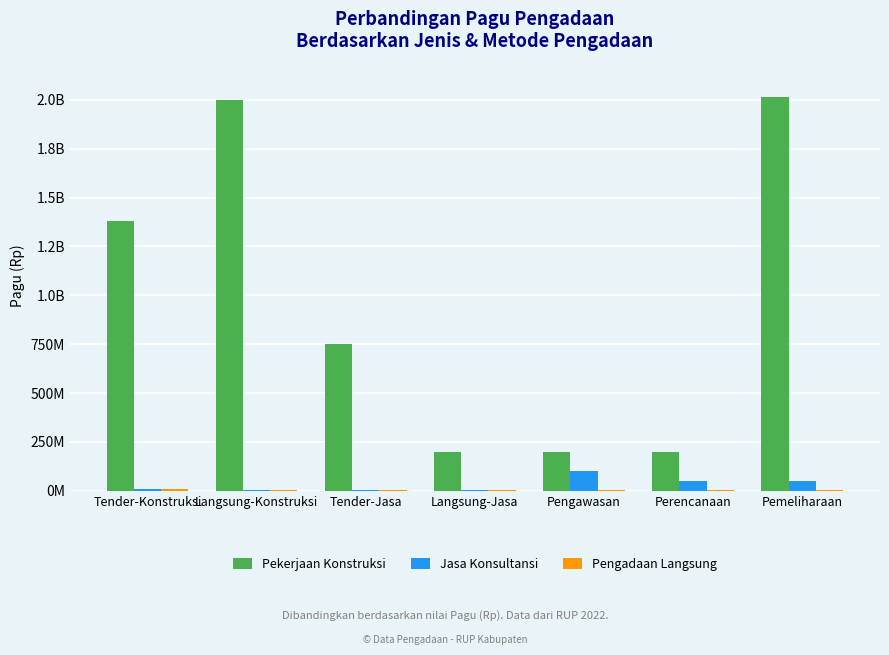

What is the maximum value for Pengadaan Langsung?

9000000